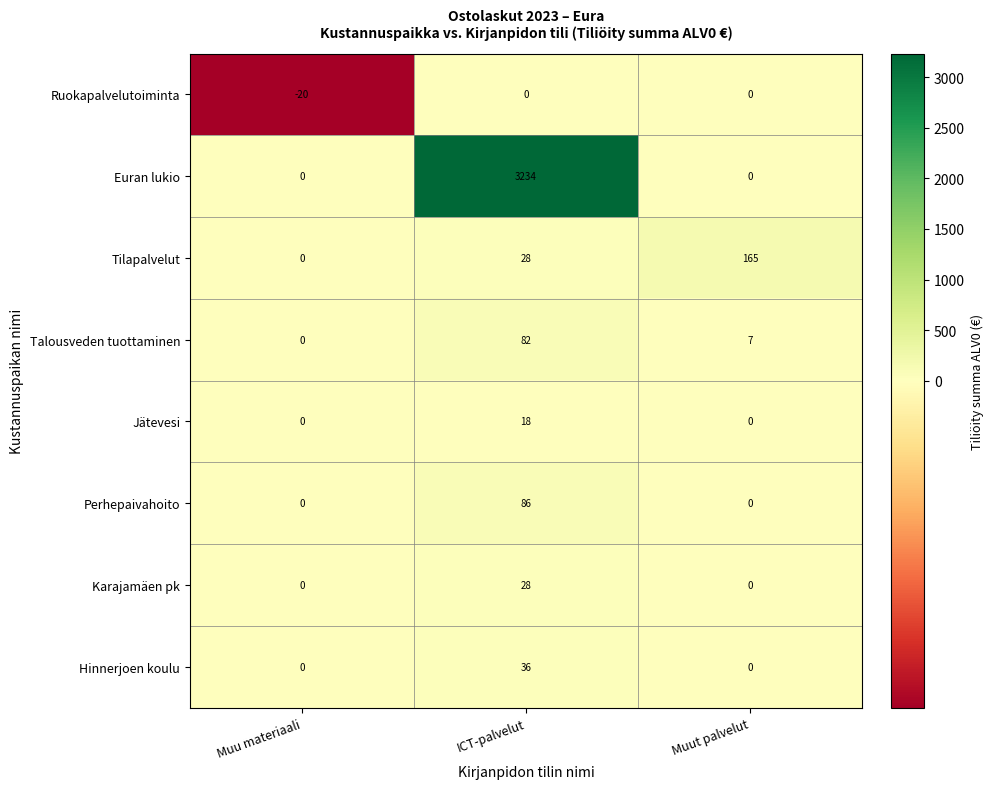

What is the difference between the highest and lowest values at ICT-palvelut?

3234